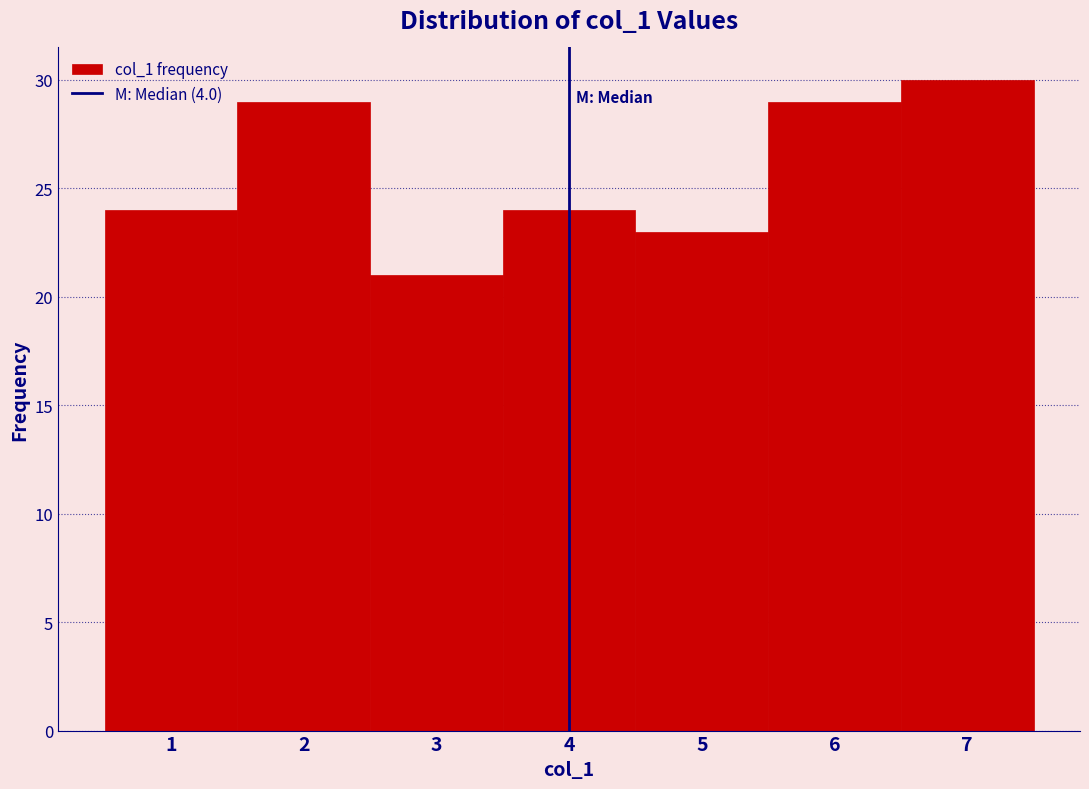

Reading left to right, transcribe this chart: for each bar, give the range it covers on the x-axis and its height. The values are not printed on the chart, so give them approximately, as read against the axis.

0.5 to 1.5: 24
1.5 to 2.5: 29
2.5 to 3.5: 21
3.5 to 4.5: 24
4.5 to 5.5: 23
5.5 to 6.5: 29
6.5 to 7.5: 30